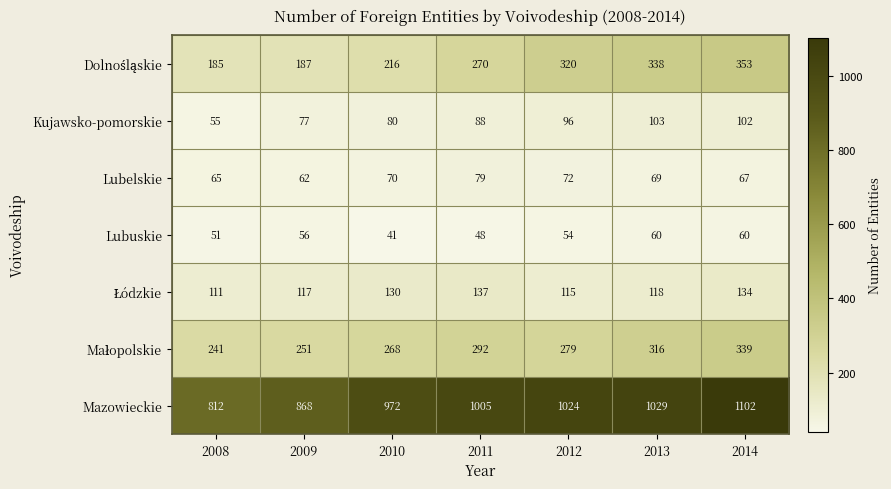

Between 2008 and 2010, which series saw the biggest shift?

Mazowieckie